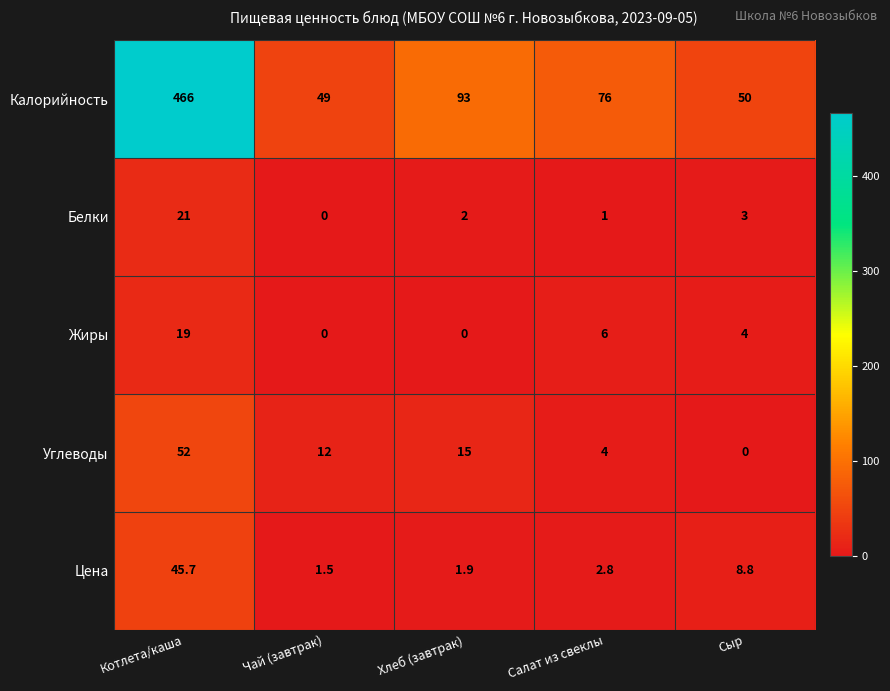

The Цена series shows 30.1 at Котлета/каша. True or false?

False